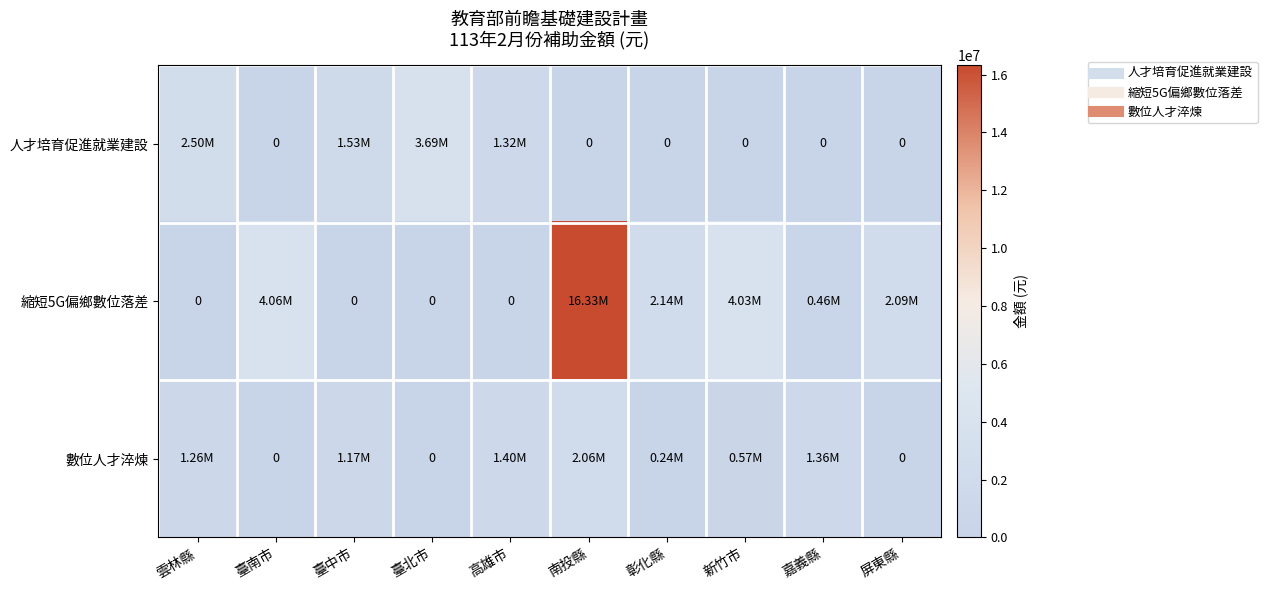

Between 高雄市 and 新竹市, which series saw the biggest shift?

縮短5G偏鄉數位落差